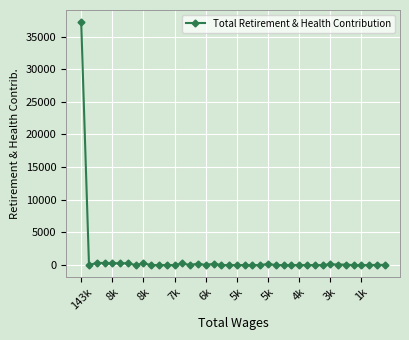

What is the sum of all values?

40169